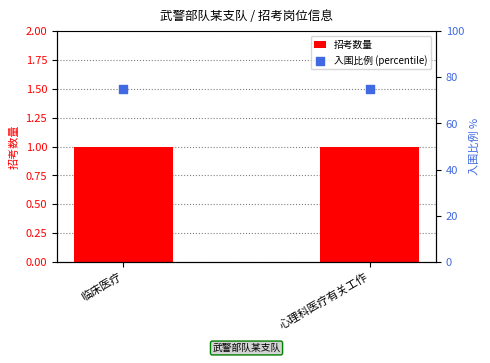

Which series reaches the minimum Y coordinate?

招考数量